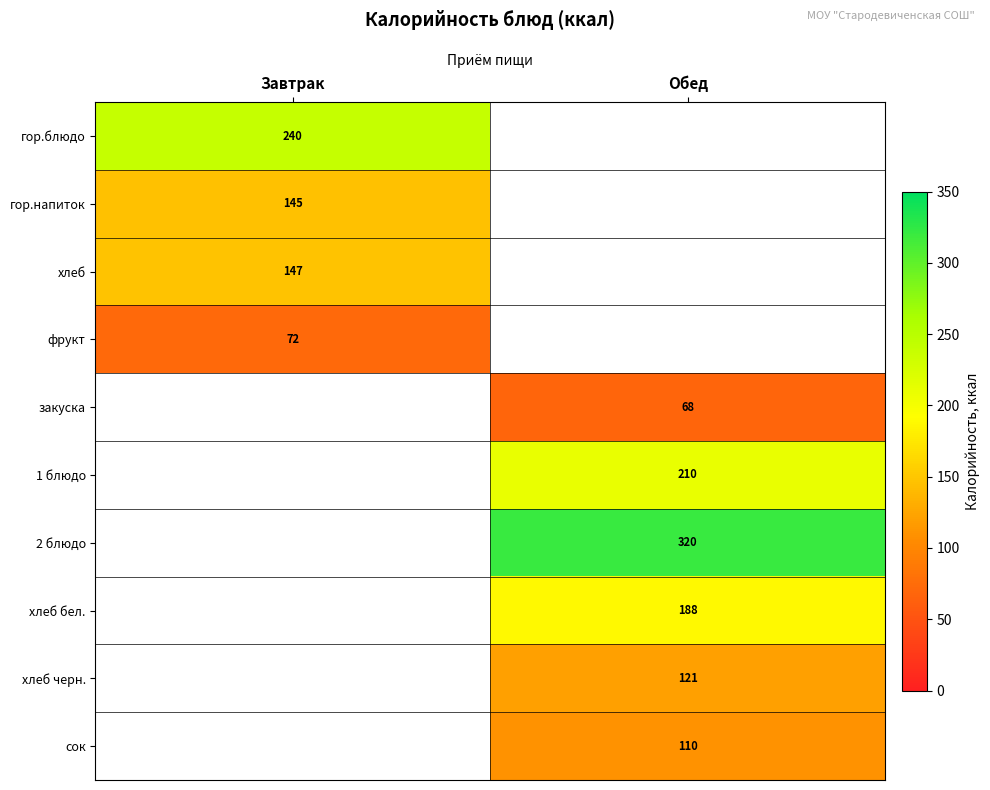

The value of гор.напиток at Завтрак is 145. True or false?

True